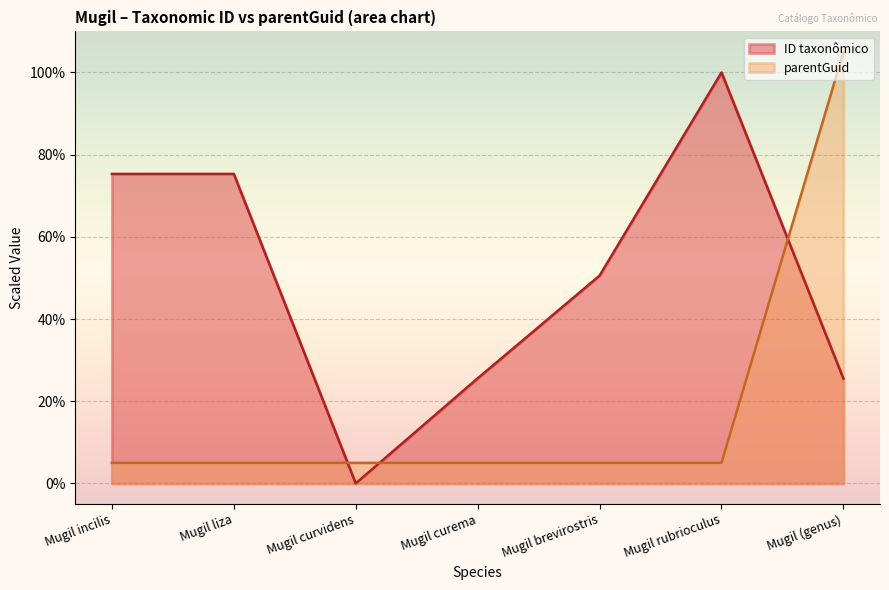

Rank the categories by value from lowest to highest.

Mugil curvidens, Mugil (genus), Mugil curema, Mugil brevirostris, Mugil incilis, Mugil liza, Mugil rubrioculus